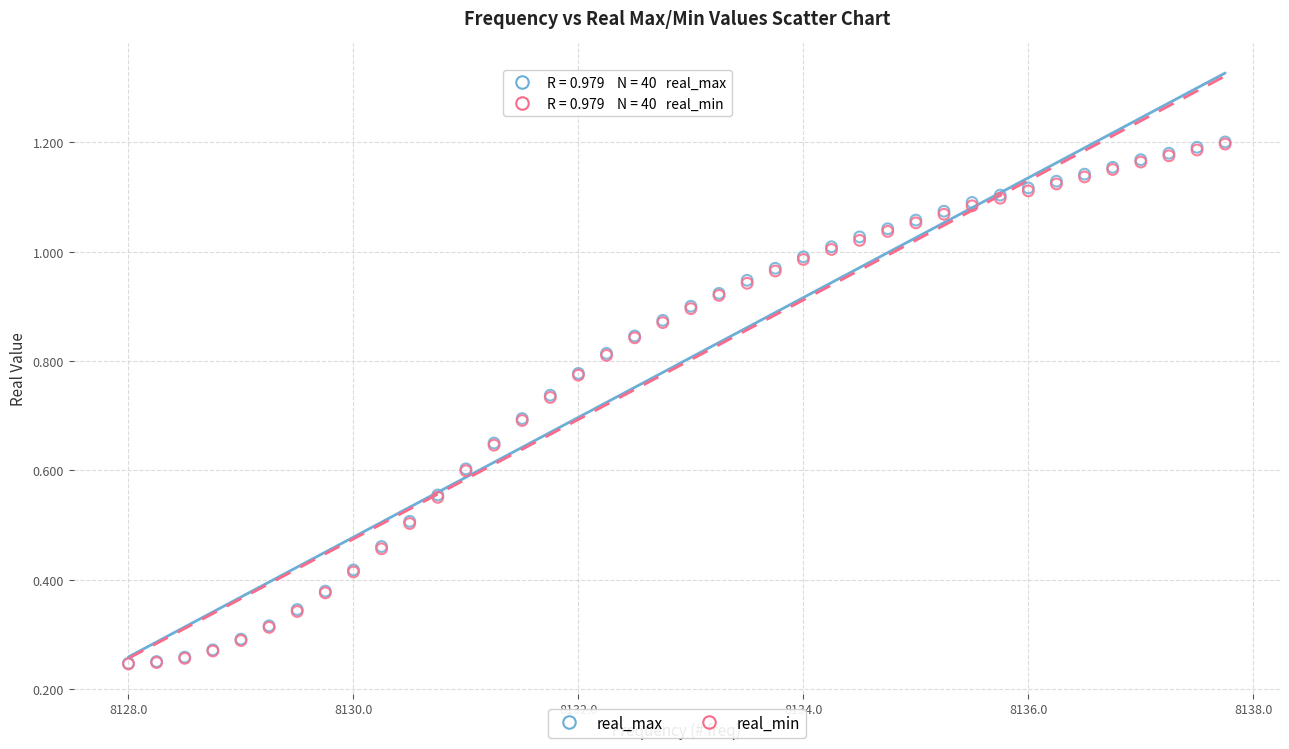

What are all the series names shown in the legend?

real_max, real_min